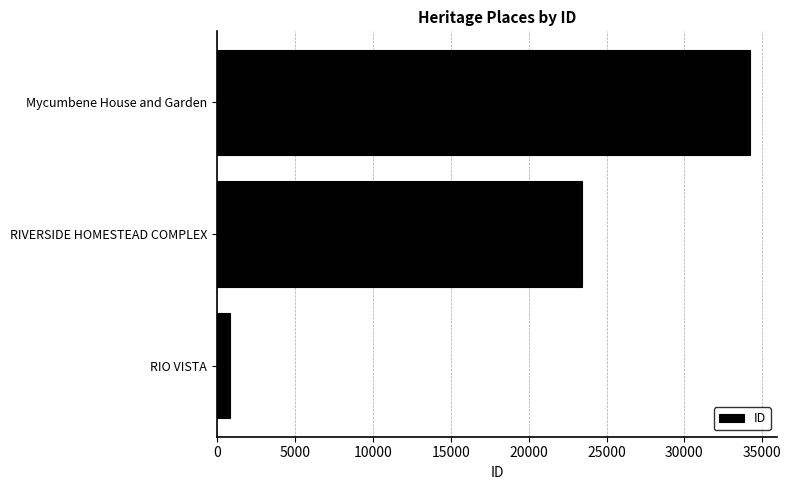

Rank the categories by value from lowest to highest.

RIO VISTA, RIVERSIDE HOMESTEAD COMPLEX, Mycumbene House and Garden